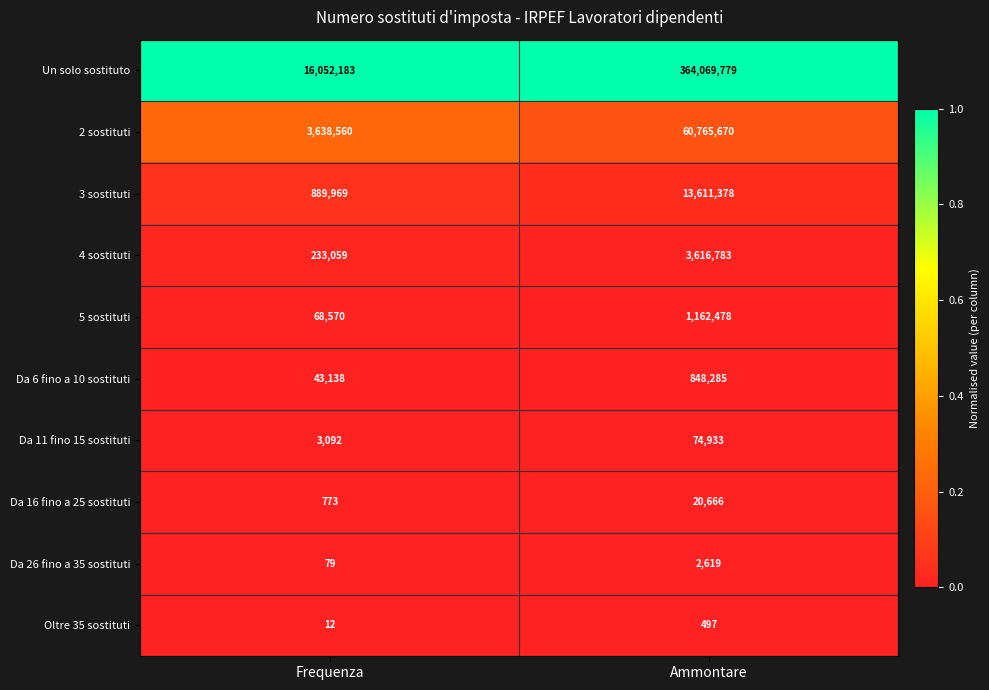

List the series in order of their peak value, lowest first.

Oltre 35 sostituti, Da 26 fino a 35 sostituti, Da 16 fino a 25 sostituti, Da 11 fino 15 sostituti, Da 6 fino a 10 sostituti, 5 sostituti, 4 sostituti, 3 sostituti, 2 sostituti, Un solo sostituto